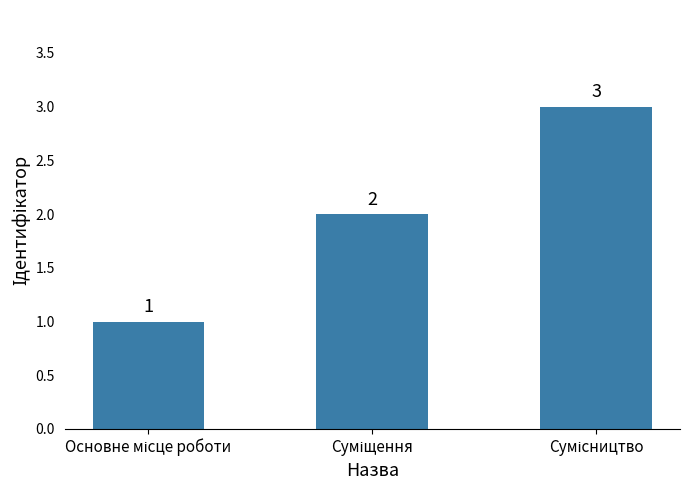

Count the values in the range 1 to 3.

3